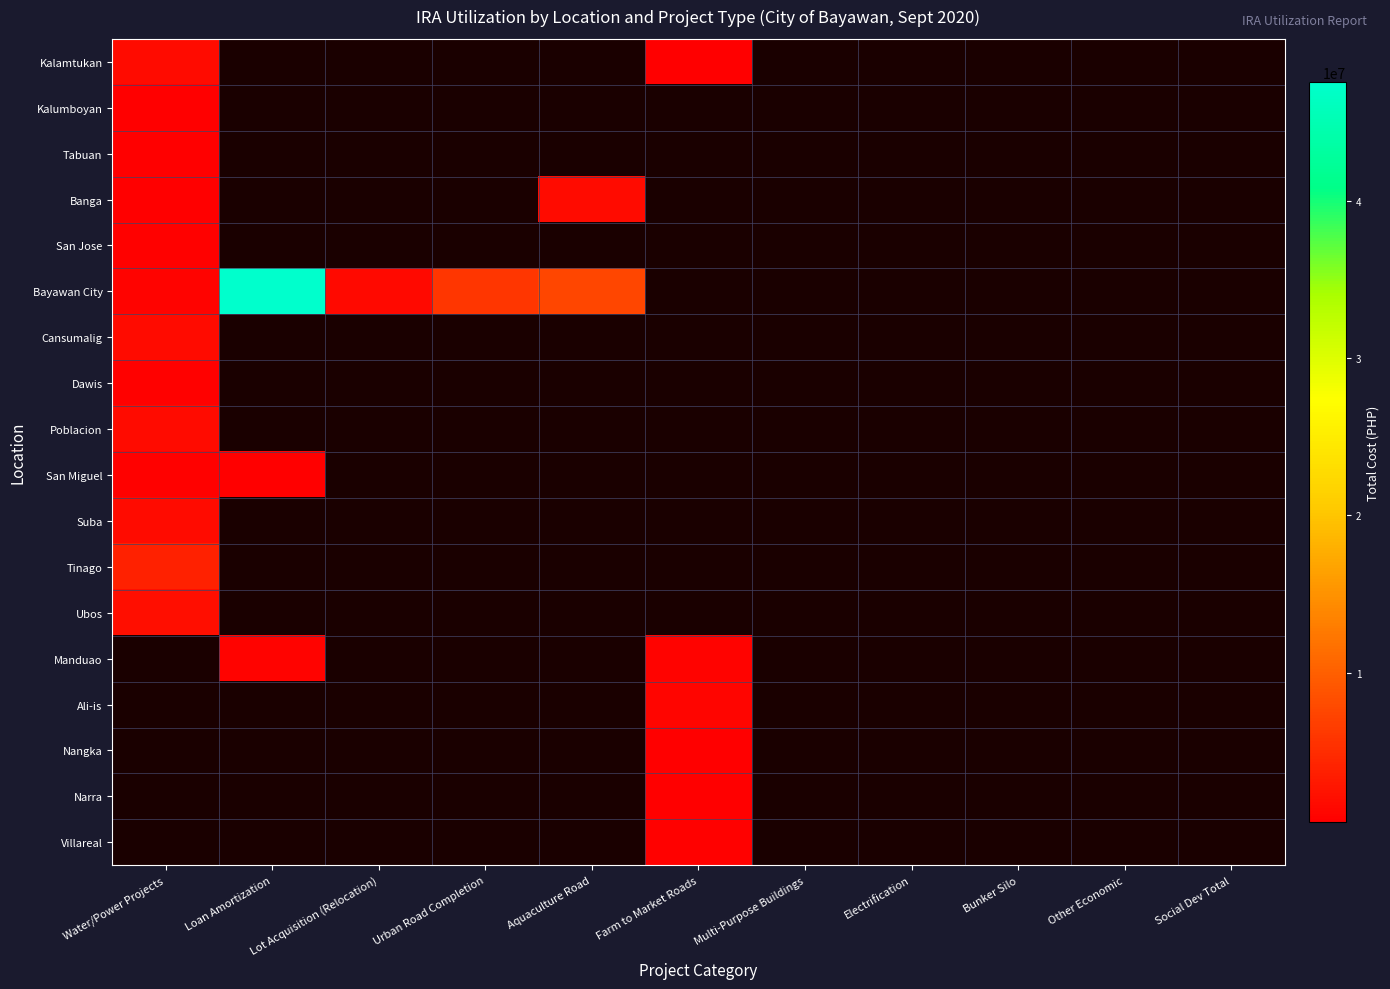

At which category does the chart reach its minimum across all series?

Farm to Market Roads